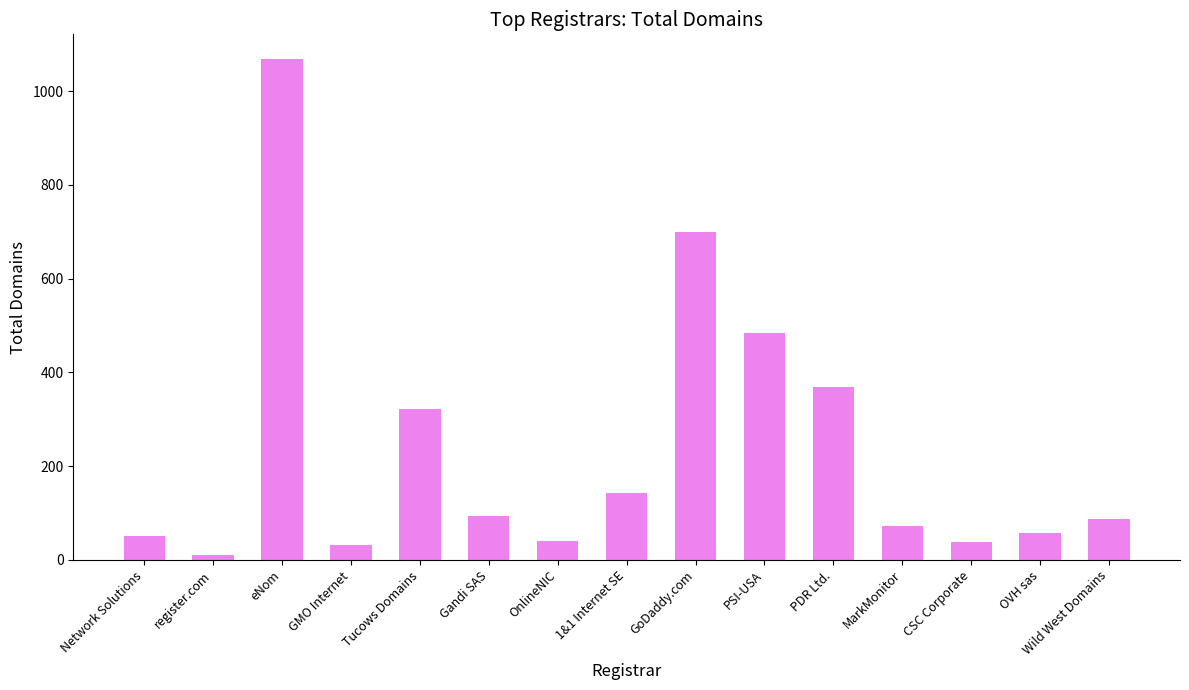

What is the difference between the values at MarkMonitor and CSC Corporate?

34